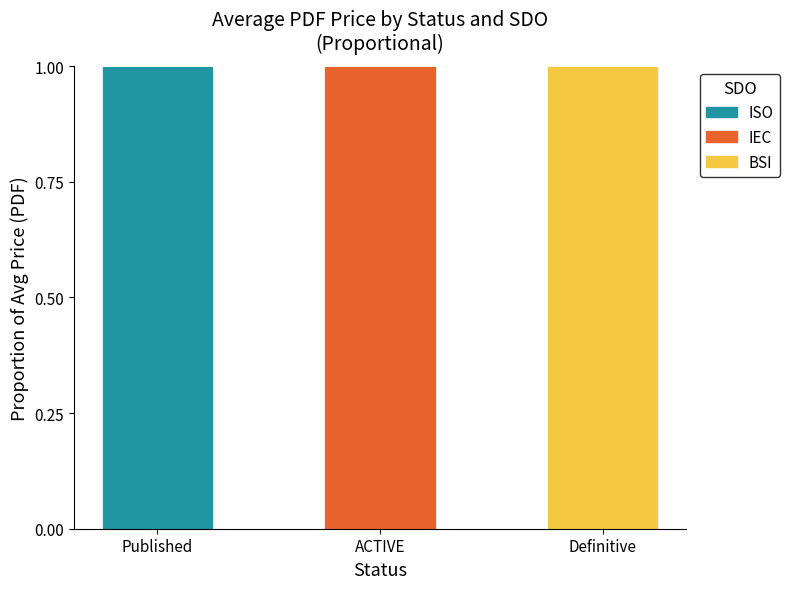

At which label does ISO reach its peak?

Published